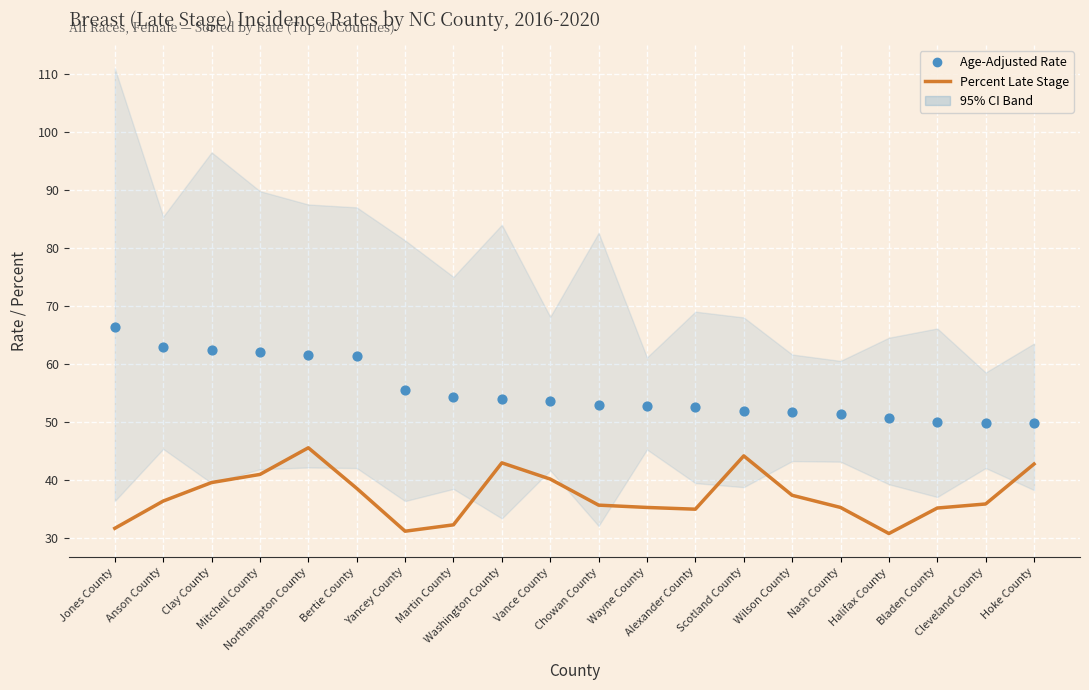

At how many categories does at least one series exceed 62?

3